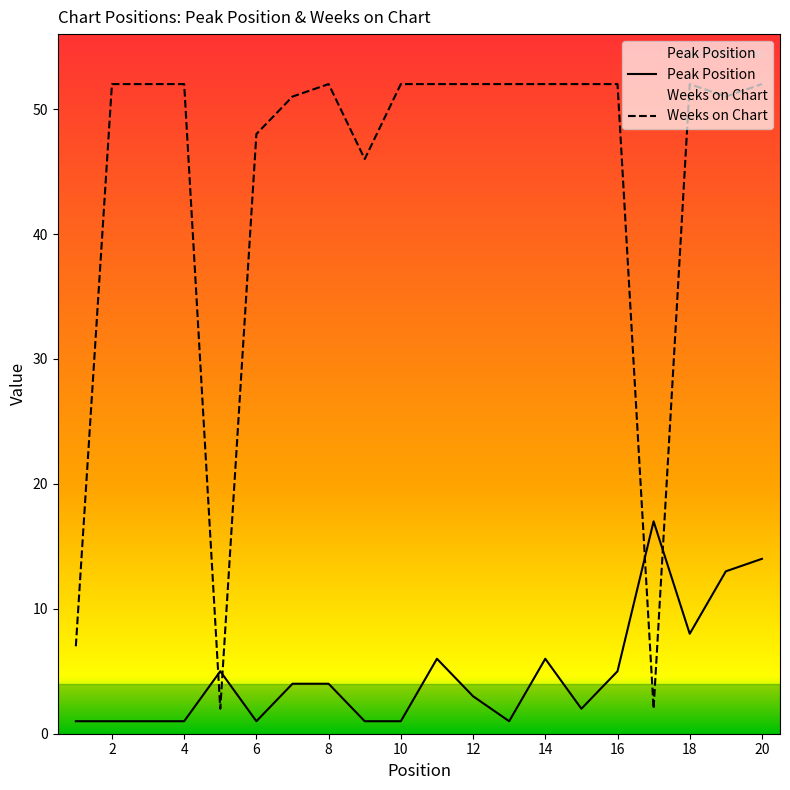

Which series has the largest range (max minus min)?

Weeks on Chart